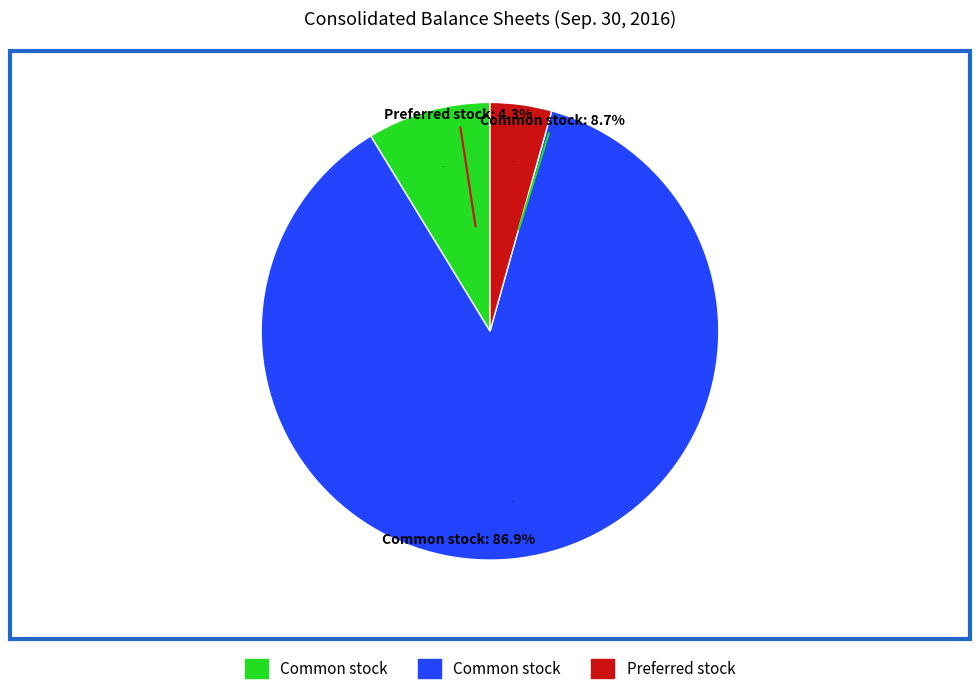

To the nearest percent, what is the average slice percentage?

33%